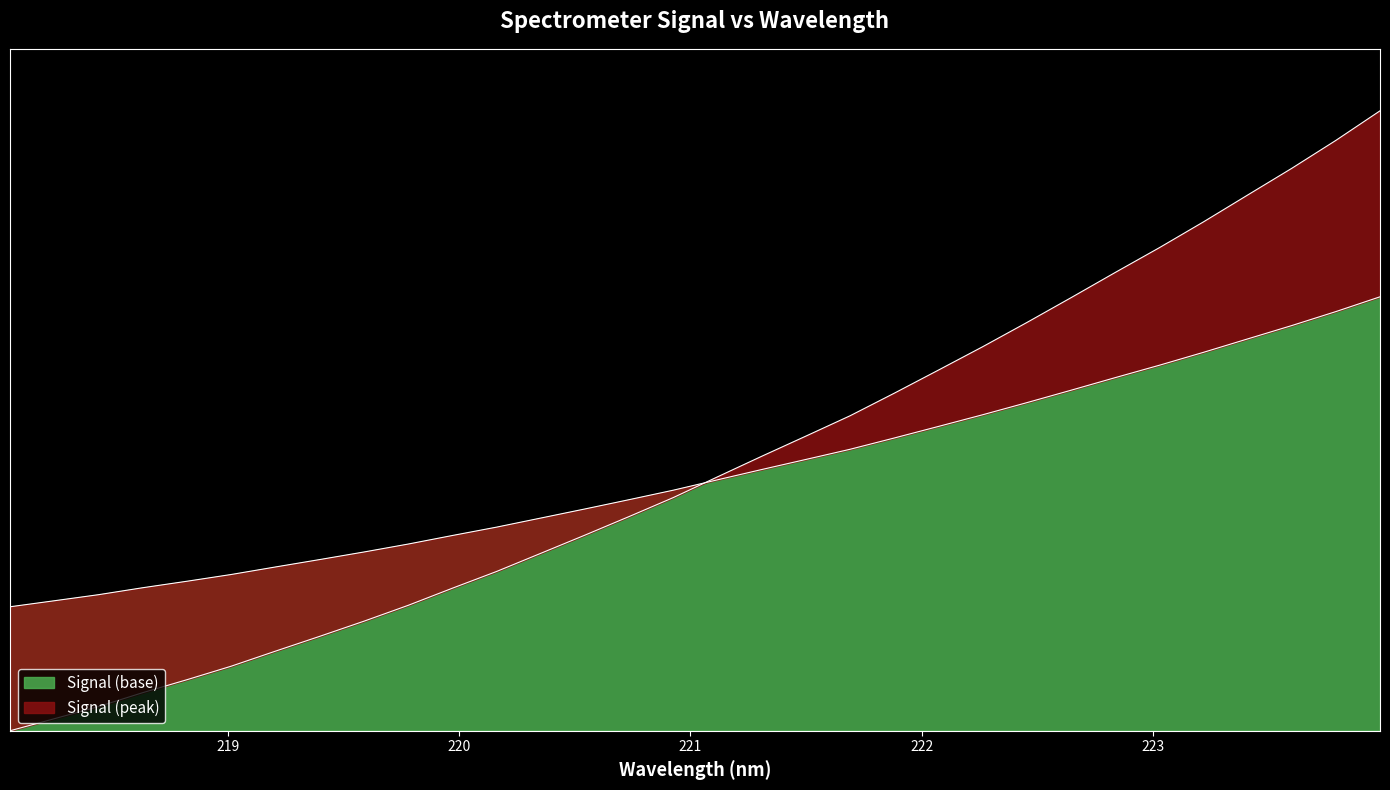

What is the sum of the values at 221.6902 and 219.2067?

0.7